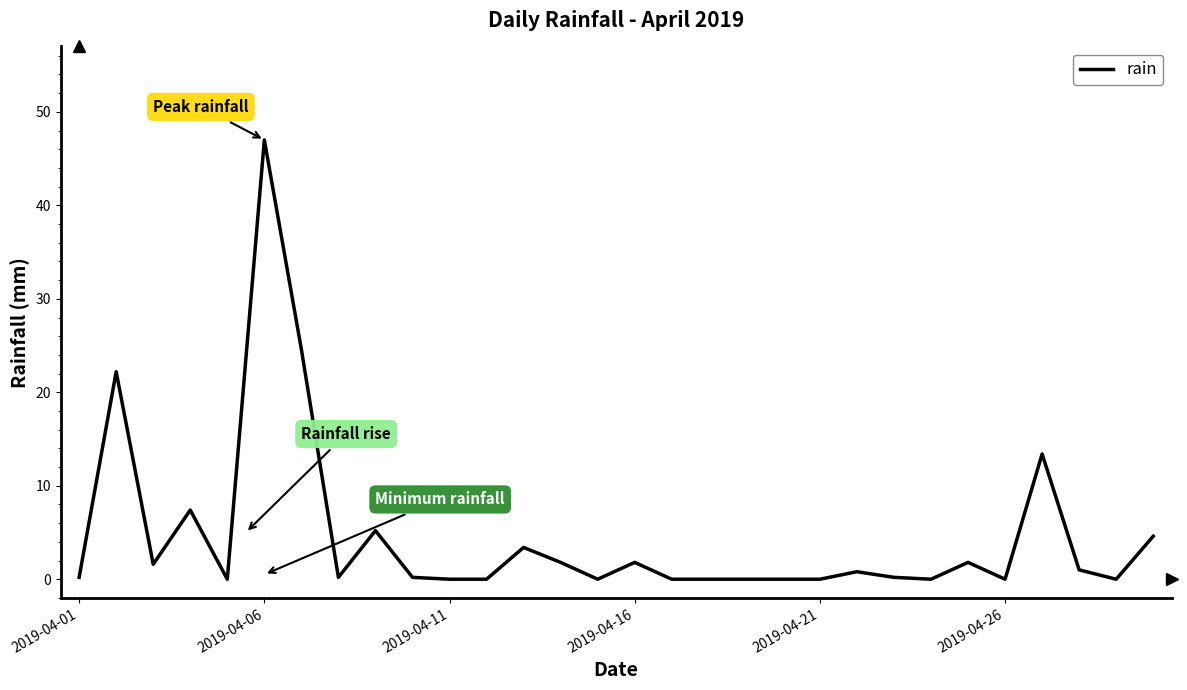

What is the difference between the maximum and minimum values?

47.0